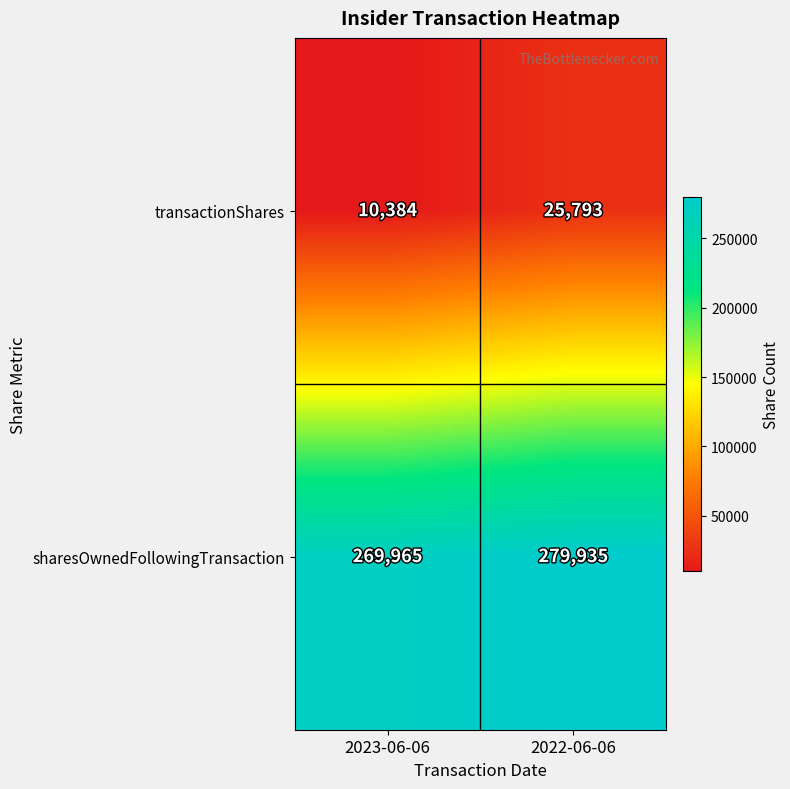

What is the greatest value displayed?

279935